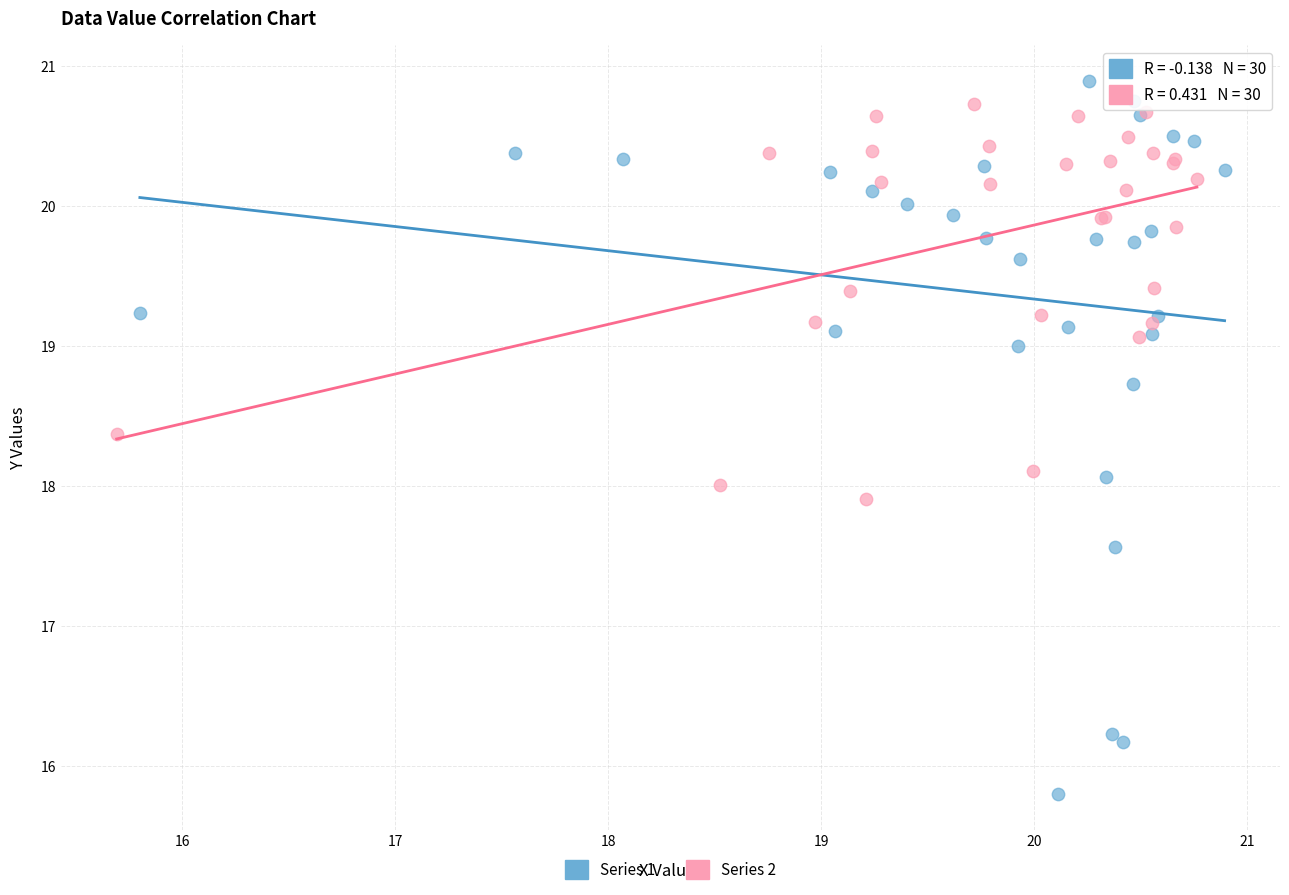

Which series has the largest Y range (max minus min)?

Series 1